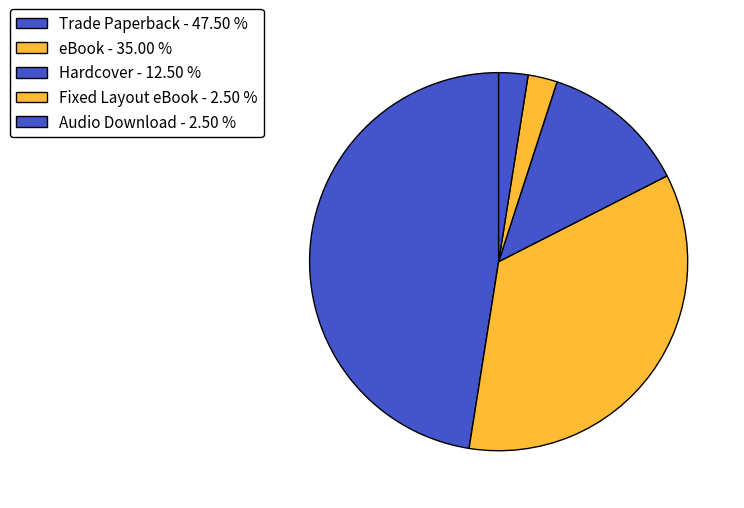

Which has a higher value, Fixed Layout eBook or Trade Paperback?

Trade Paperback